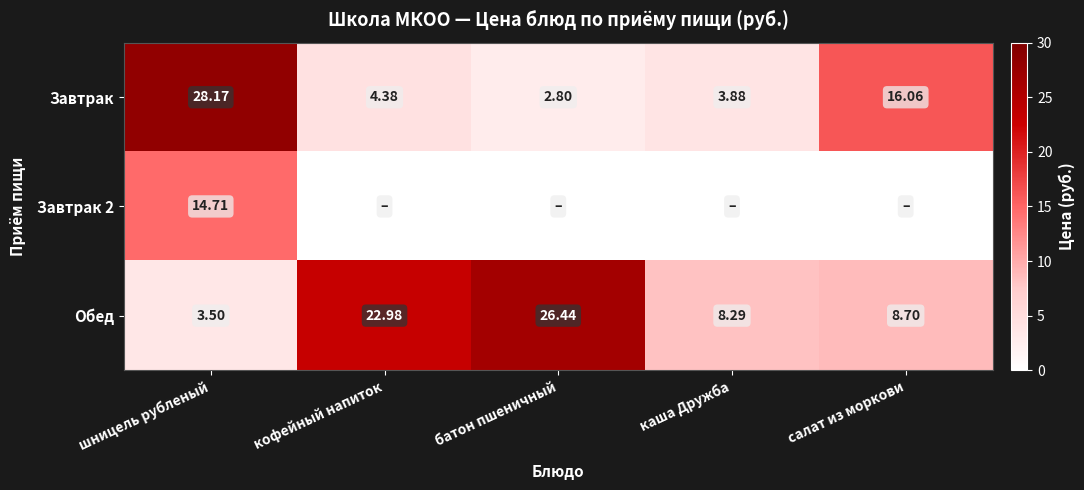

Is the value of Завтрак 2 at шницель рубленый greater than the value of Обед at кофейный напиток?

No